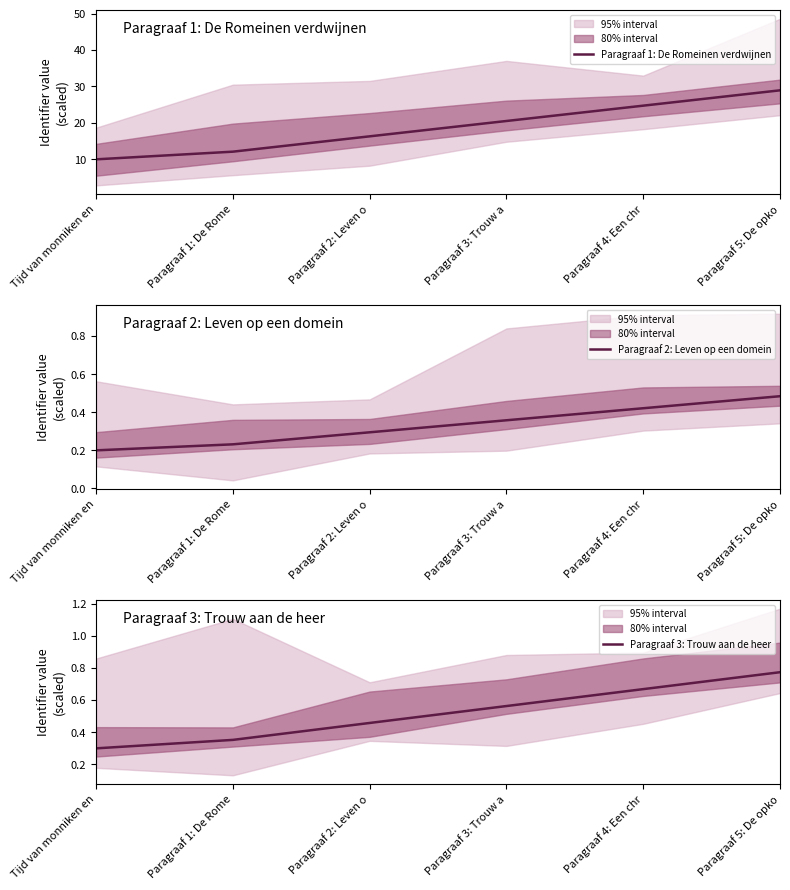

Between Tijd van monniken en and Paragraaf 2: Leven o, which series saw the biggest shift?

Paragraaf 1: De Romeinen verdwijnen